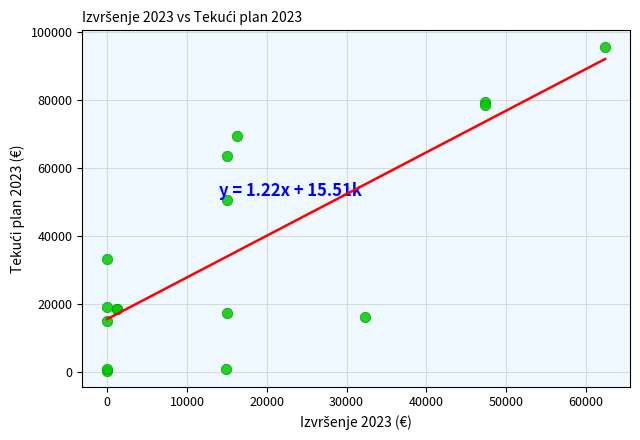

What Y value in the scatter plot is closest to 47998?

50435